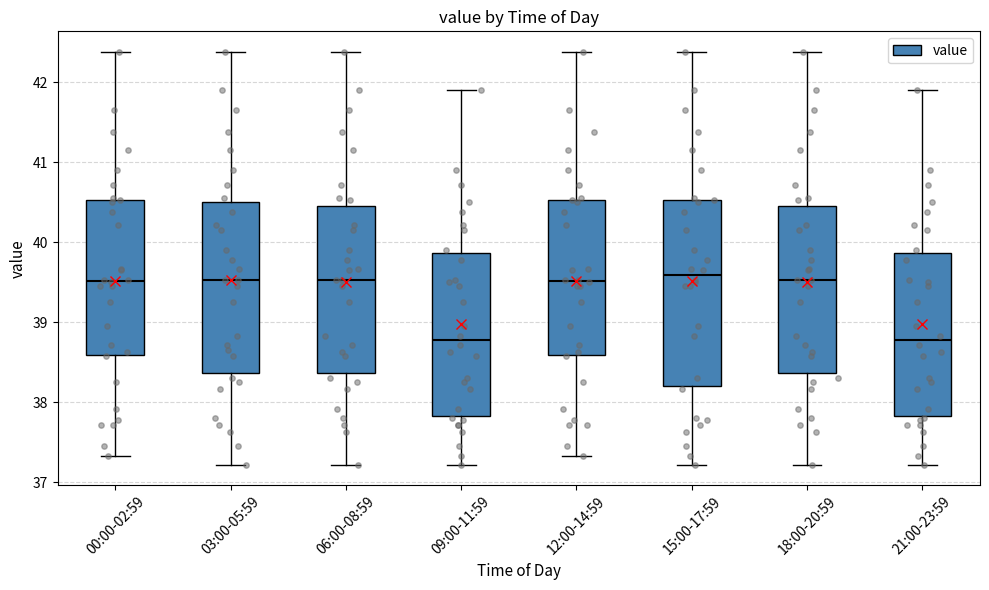

Comparing the boxes themselves (not the whiskers), which one is the tallest?

15:00-17:59